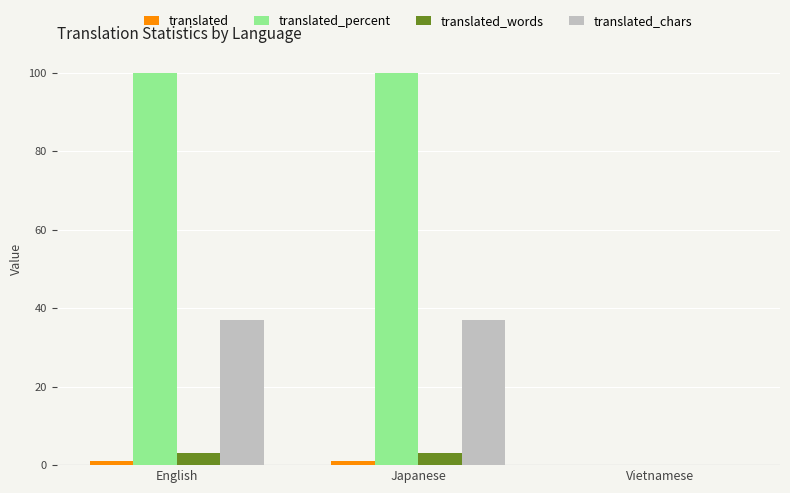

What is the greatest value displayed?

100